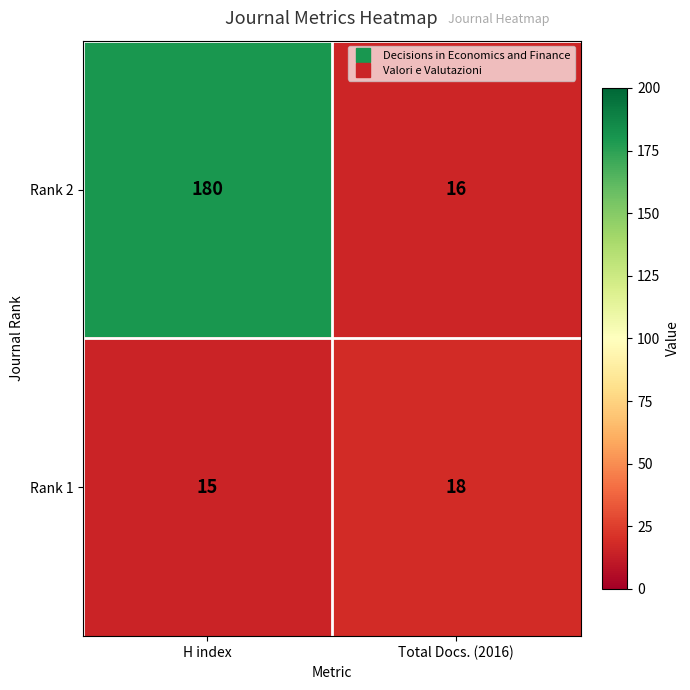

The value of Rank 1 at Total Docs. (2016) is 12. True or false?

False